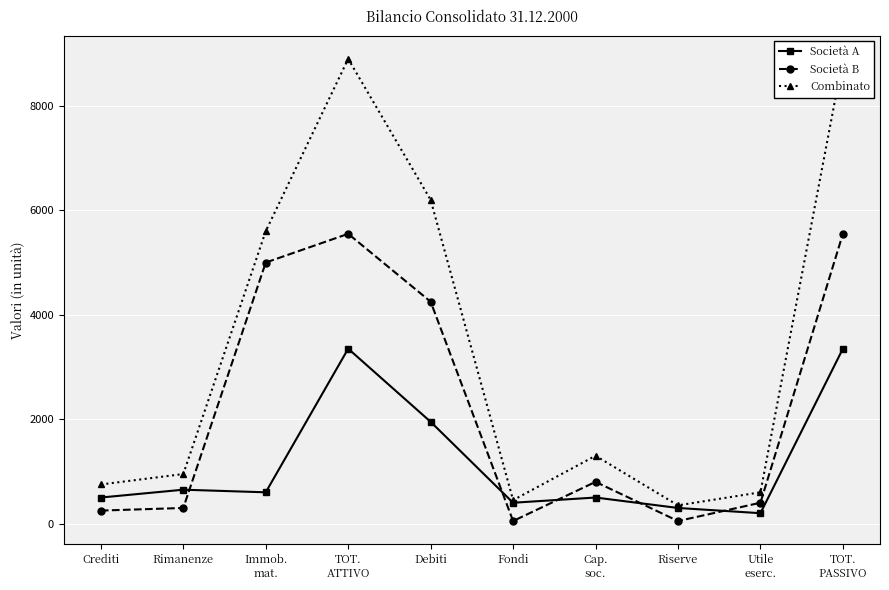

At TOT.
ATTIVO, list the series in order from smallest to largest.

Società A, Società B, Combinato